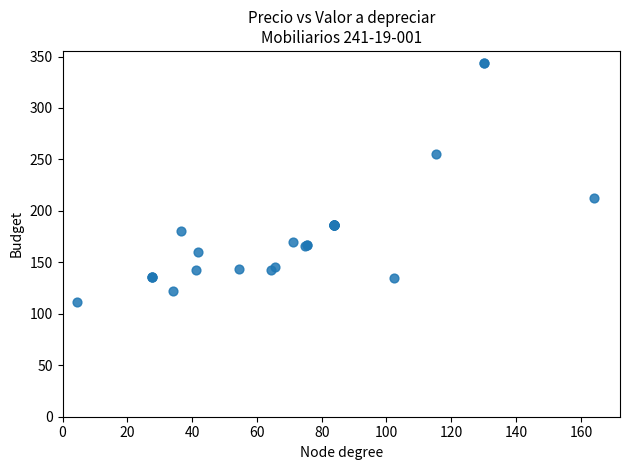

What Y value in the scatter plot is closest to 227?

212.4